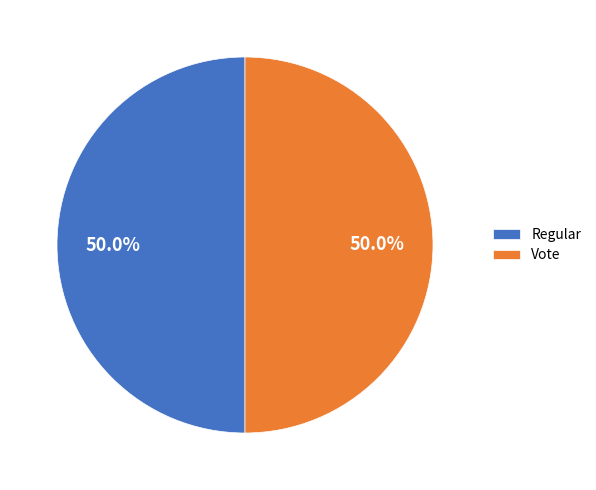

How many slices are in this pie chart?

2